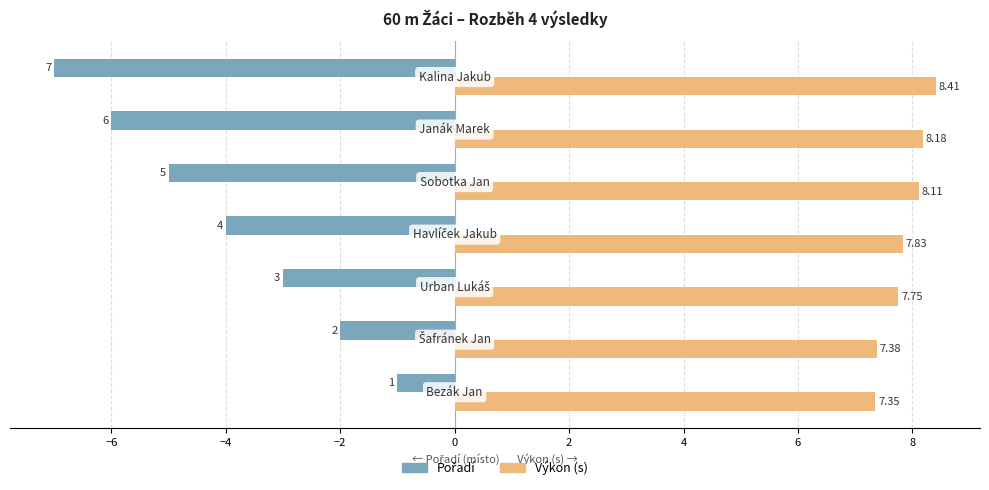

Which series has the largest total across all categories?

Výkon (s)